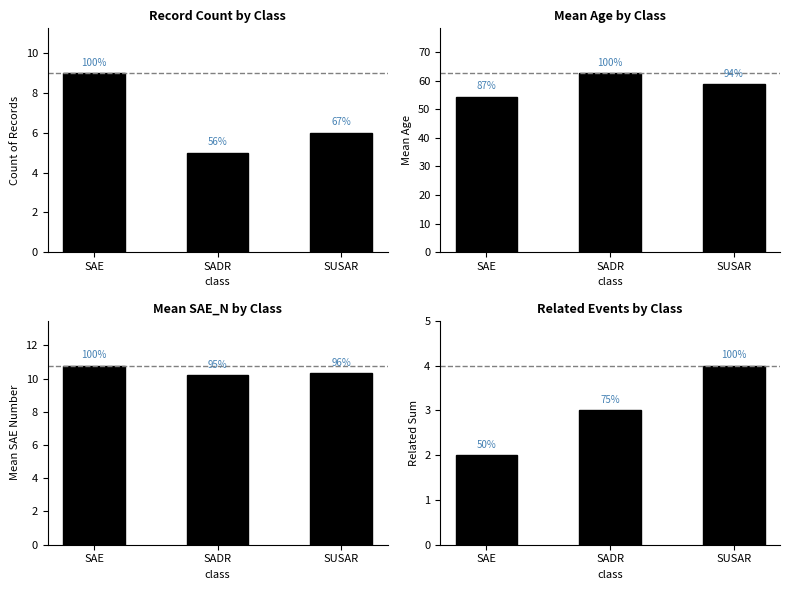

Count the SAE values in the range 2 to 4.

3